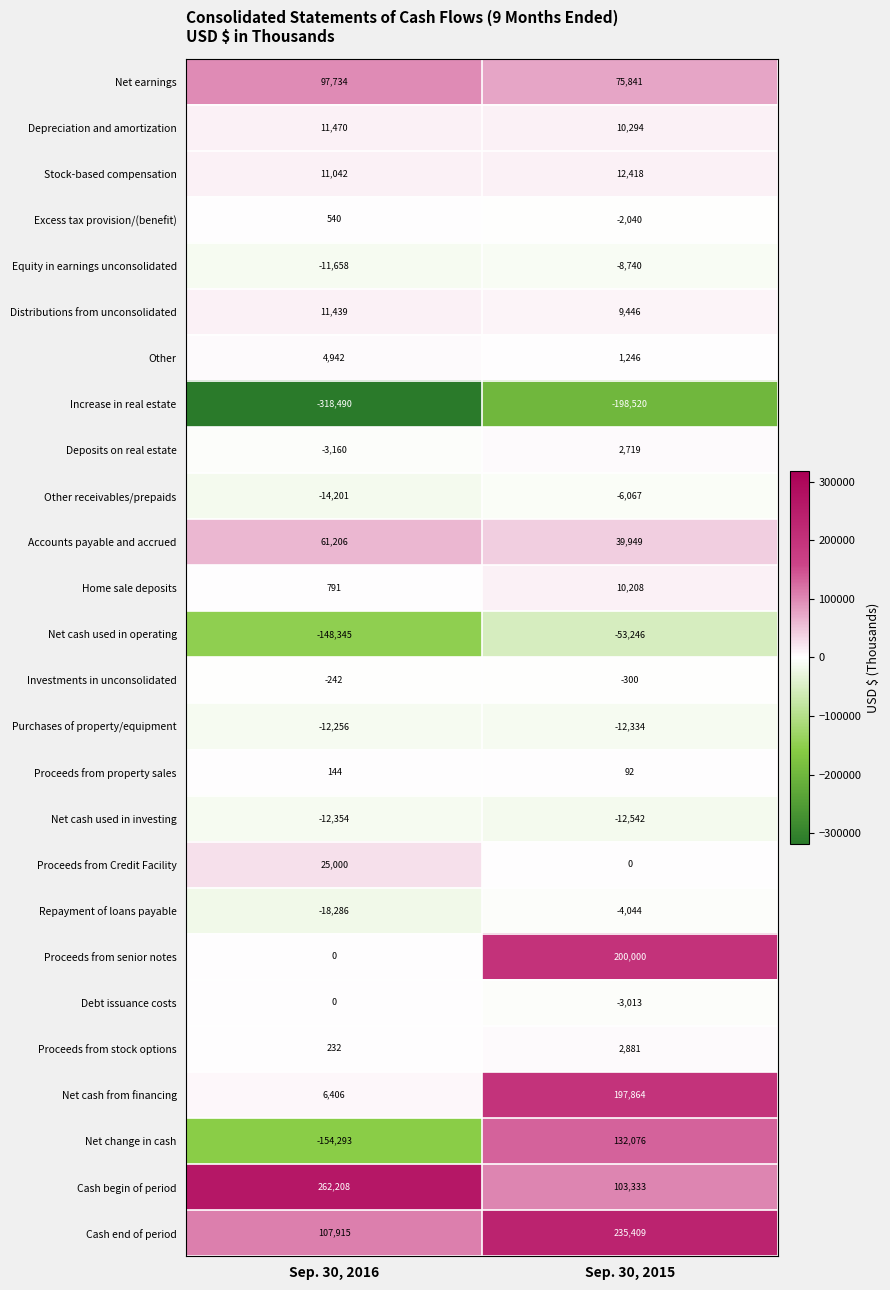

What is the maximum value shown in the chart?

262208